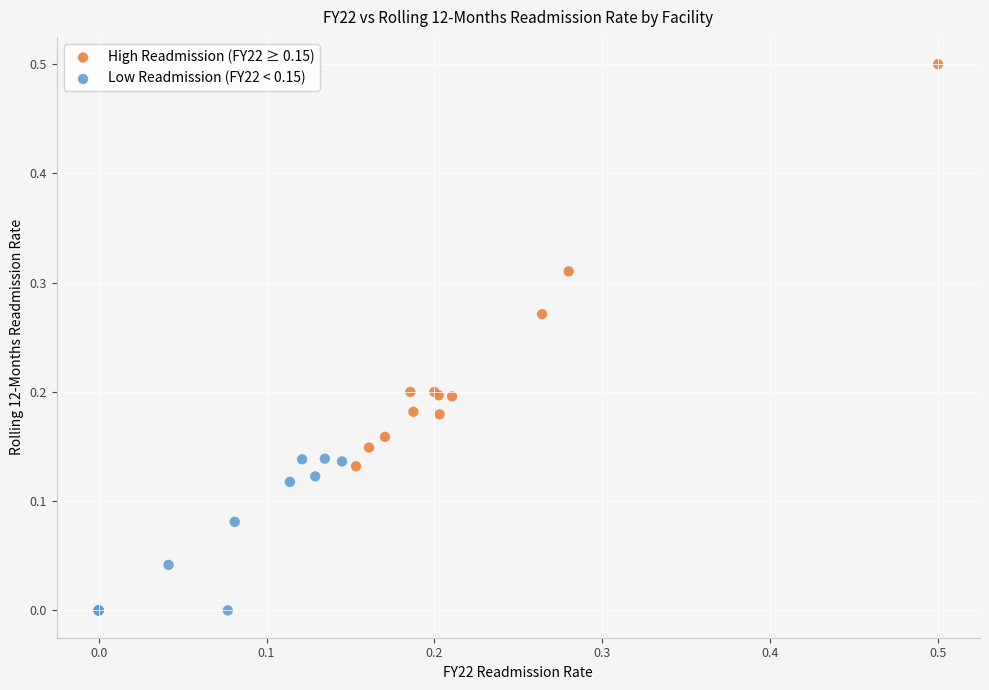

Which series has the largest Y range (max minus min)?

High Readmission (FY22 ≥ 0.15)